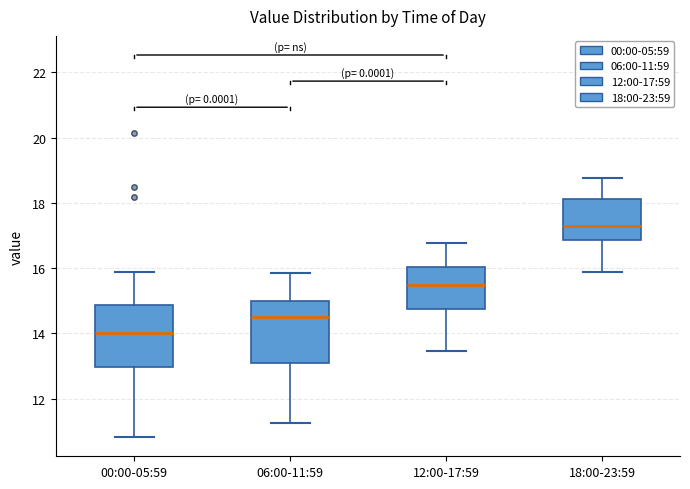

Reading left to right, transcribe this box plot: for each box, give where its median line is, the range the box spans, and where its two whiskers end, as read against the y-axis. The values are not printed on the chart, so give them approximately, as read against the axis.

00:00-05:59: median 14.0, box 13.0 to 14.8, whiskers 10.8 to 15.8
06:00-11:59: median 14.6, box 13.0 to 15.0, whiskers 11.2 to 15.8
12:00-17:59: median 15.4, box 14.8 to 16.0, whiskers 13.4 to 16.8
18:00-23:59: median 17.2, box 16.8 to 18.2, whiskers 15.8 to 18.8